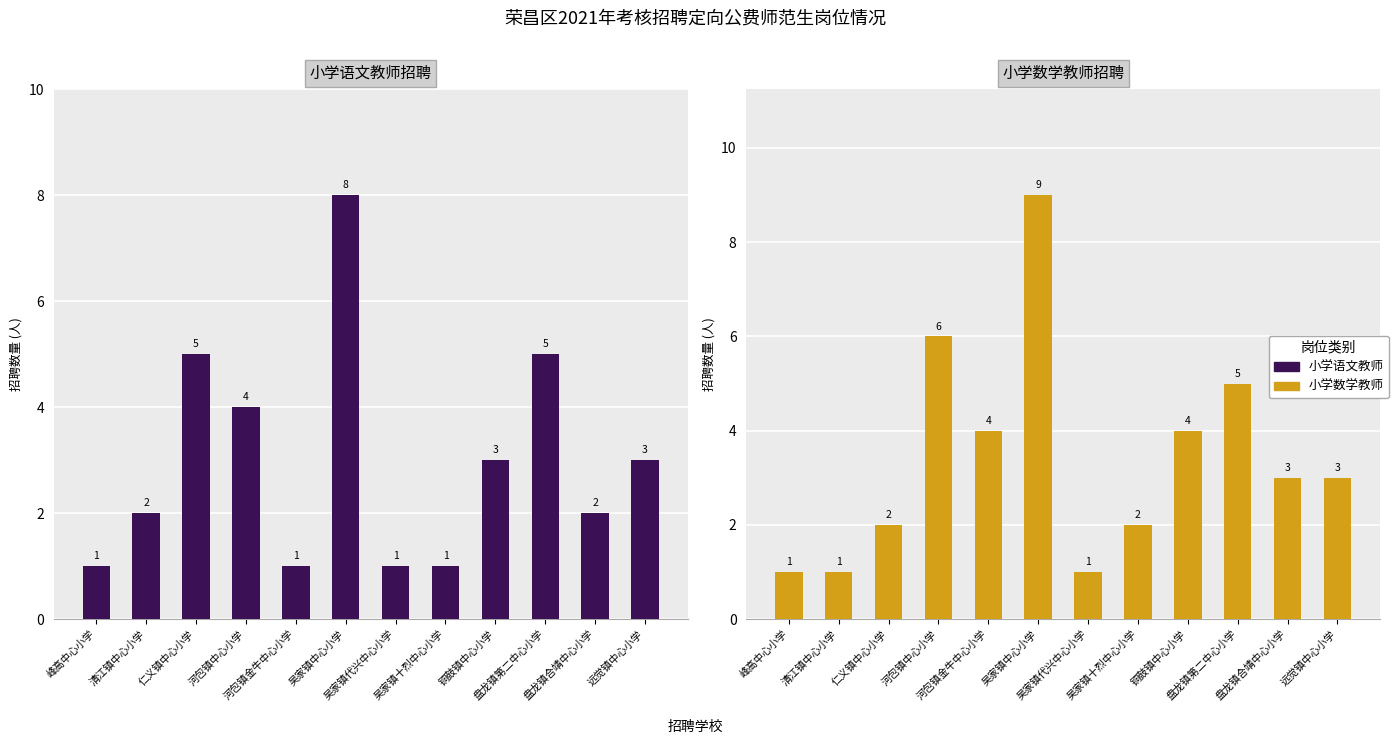

What is the total value across all series at 盘龙镇第二中心小学?

10